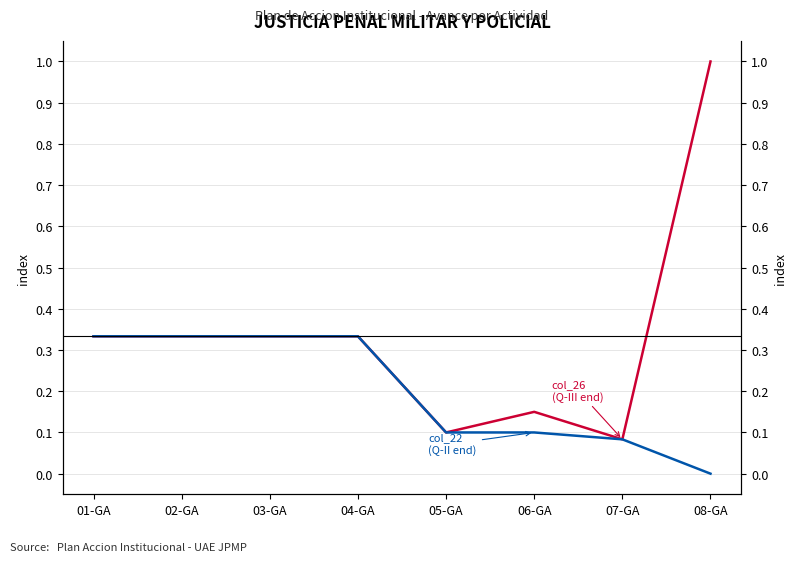

What is the difference between the maximum and minimum values in the col_22 (Cuatrimestre II end) series?

0.3